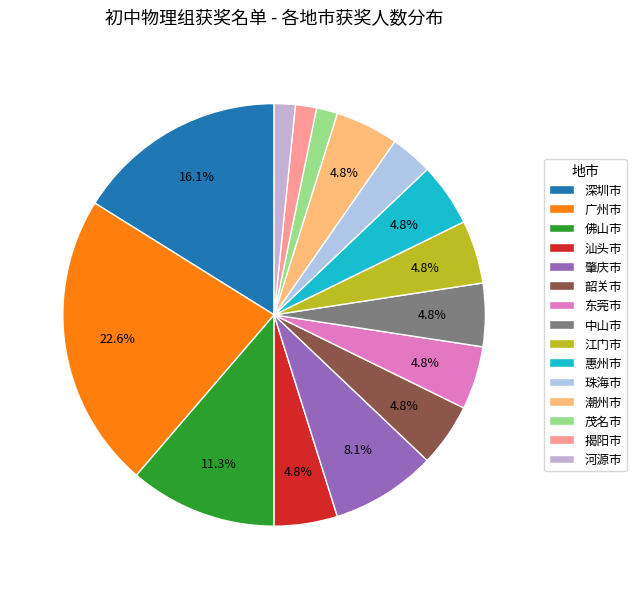

To the nearest percent, what portion does 潮州市 represent?

5%